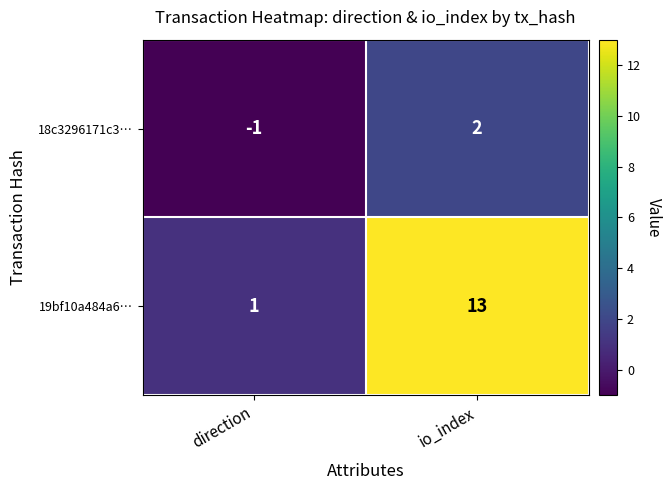

Which series changed the most between direction and io_index?

19bf10a484a6…